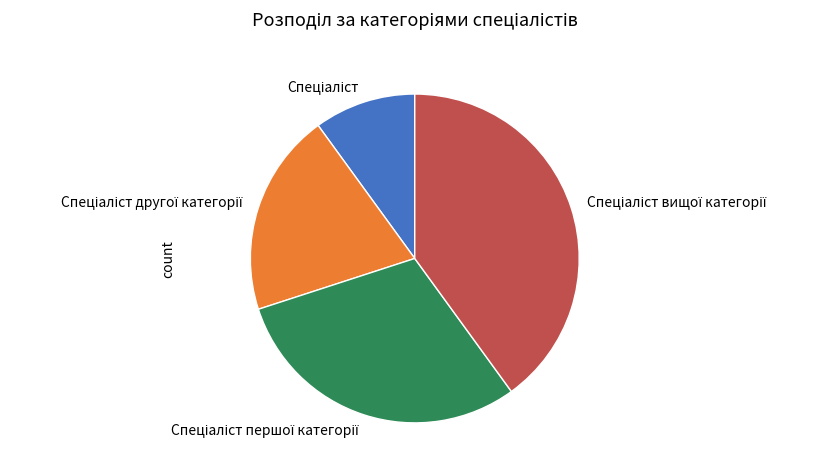

Does any single category account for the majority?

No